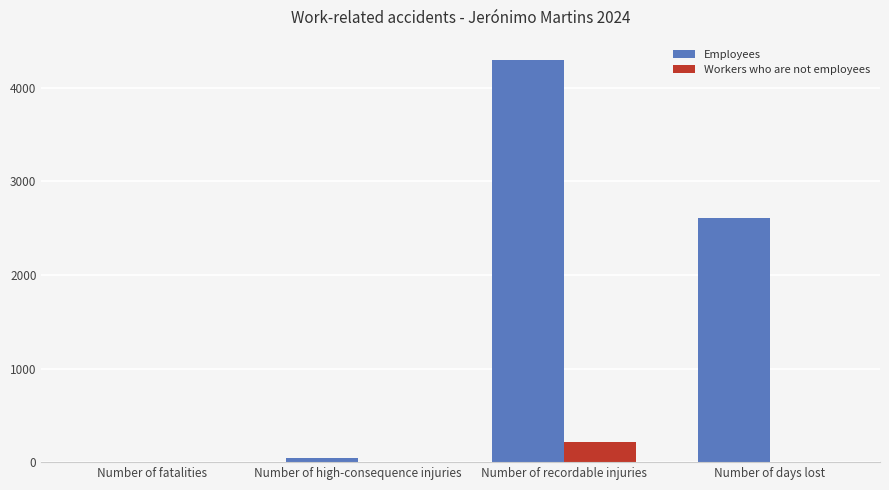

Is it true that Workers who are not employees equals 219 at Number of recordable injuries?

True